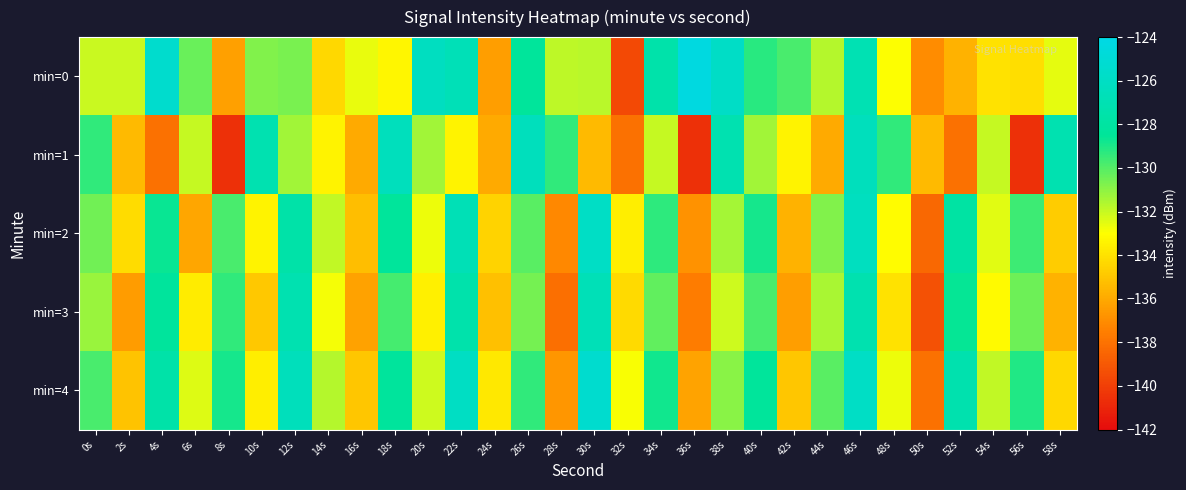

Rank the series at 4s from lowest to highest value.

min=1, min=2, min=3, min=4, min=0